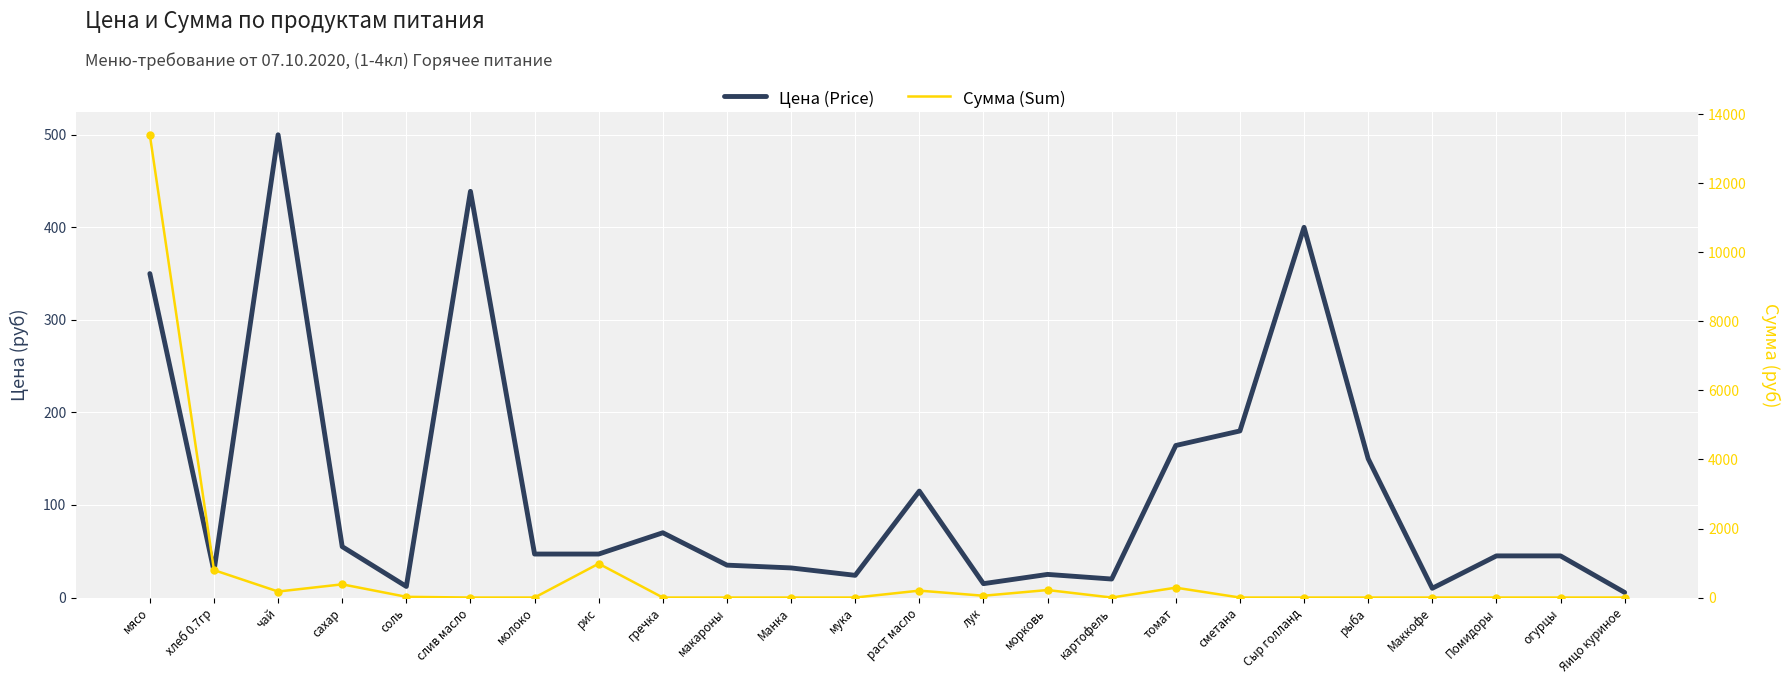

Is the value of Цена (Price) at макароны greater than the value of Сумма (Sum) at хлеб 0.7гр?

No